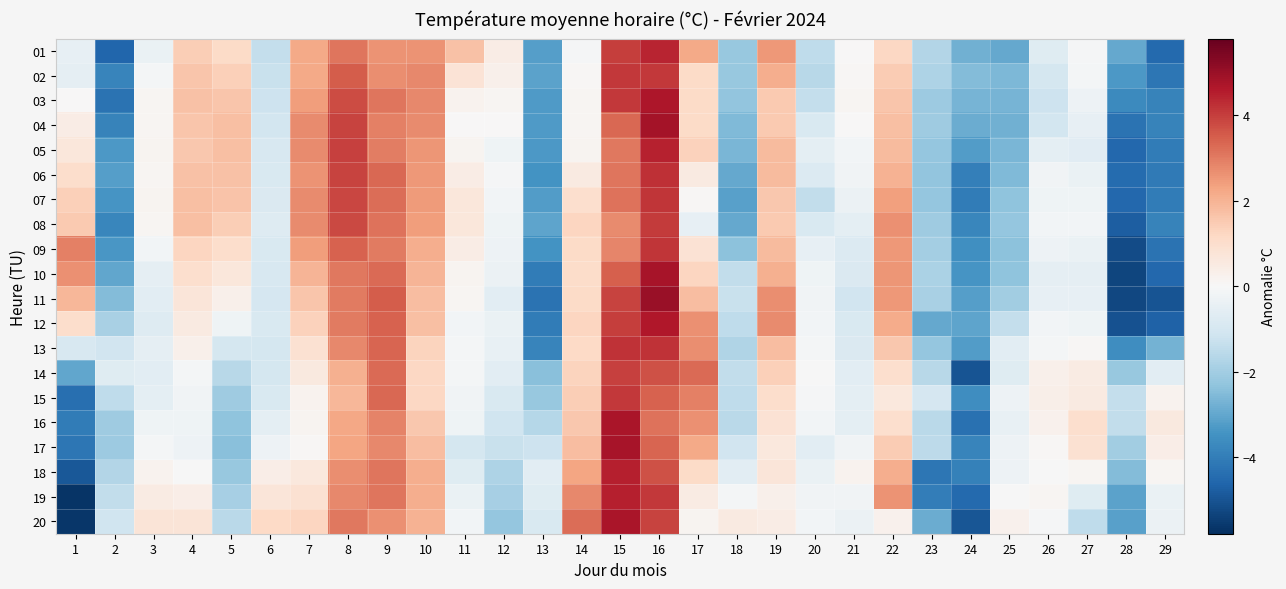

How many data points does each series have?

29